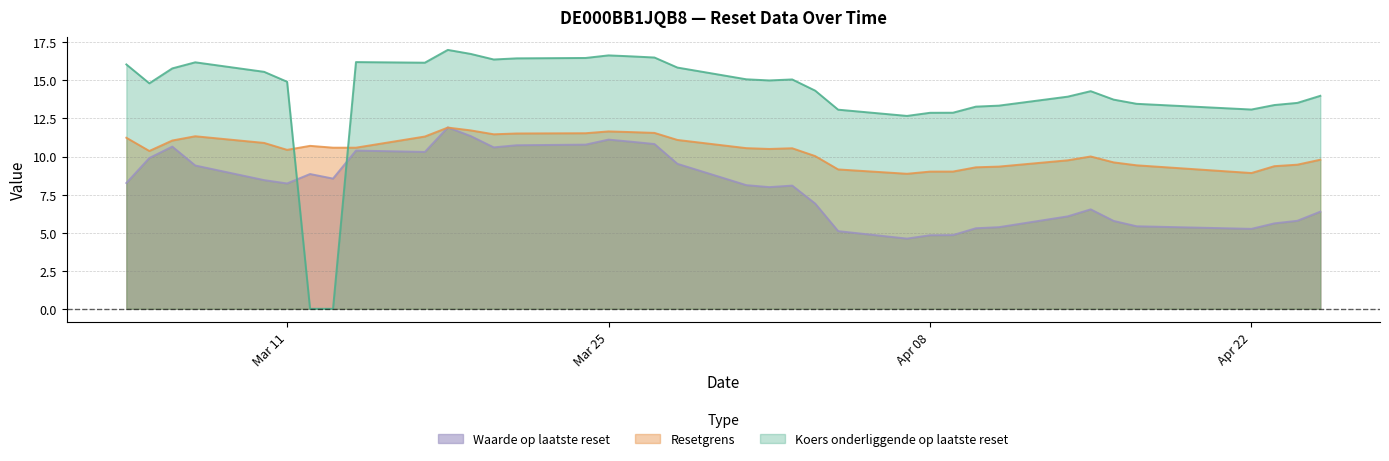

Rank the series by their average value, from highest to lowest.

Koers onderliggende op laatste reset, Resetgrens, Waarde op laatste reset